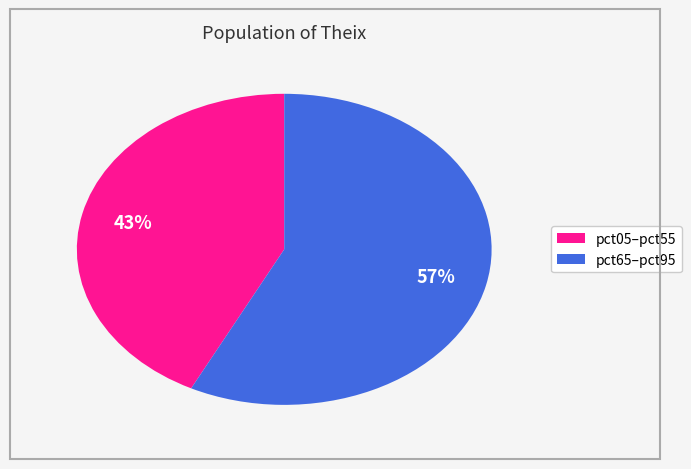

Is there any slice that represents more than half of the pie?

Yes